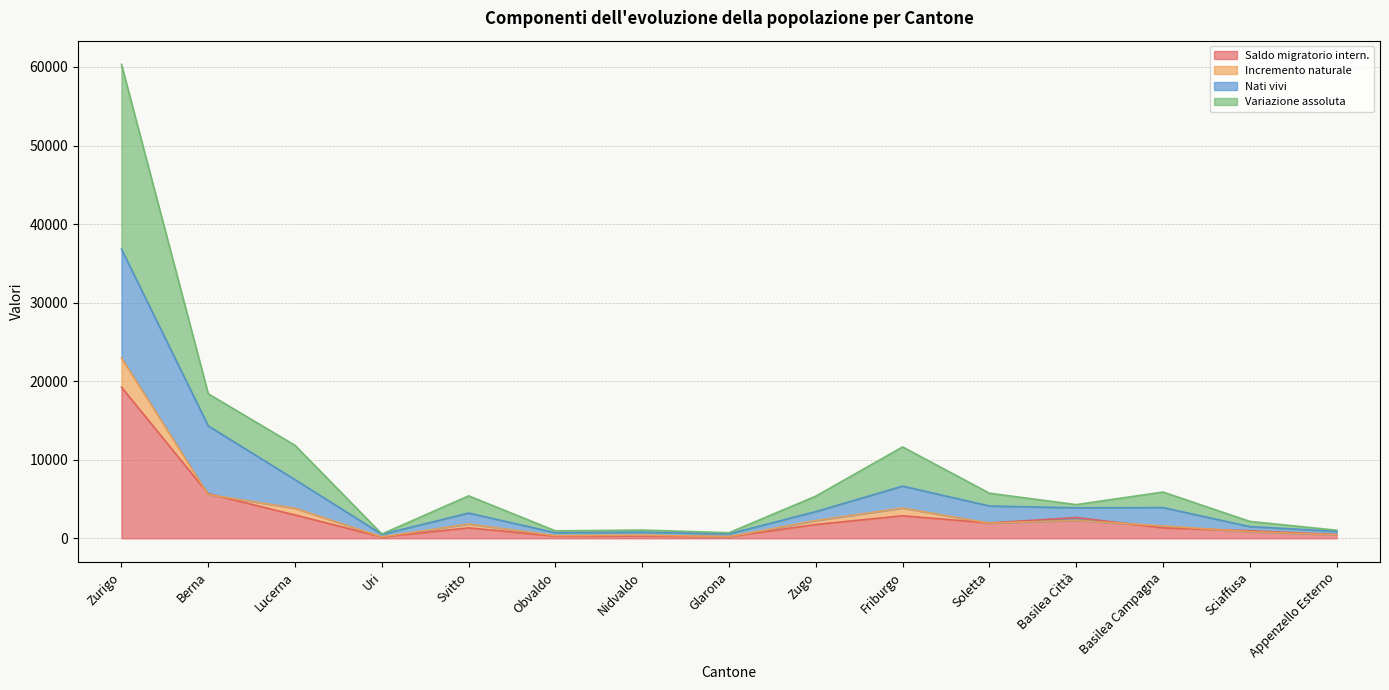

At which label is Saldo migratorio intern. closest to 9705?

Berna